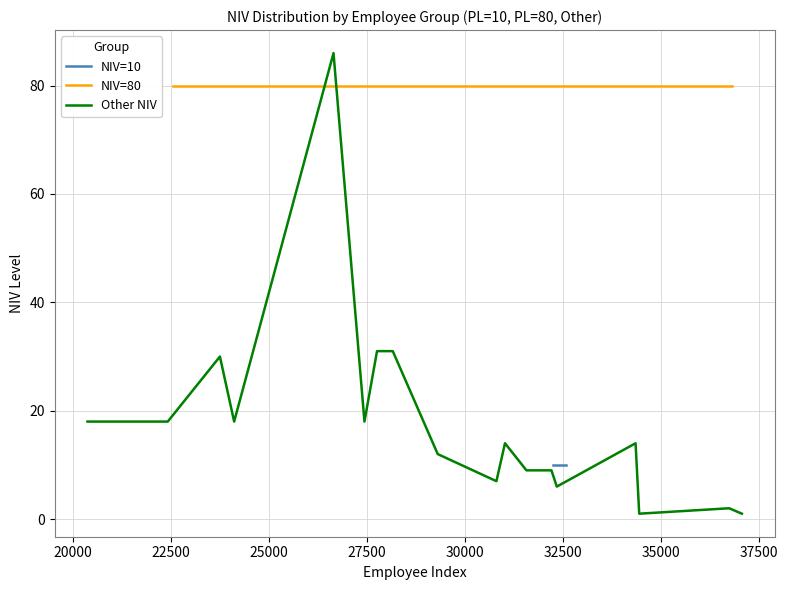

What is the average value of the NIV_by_PL80 series?

80